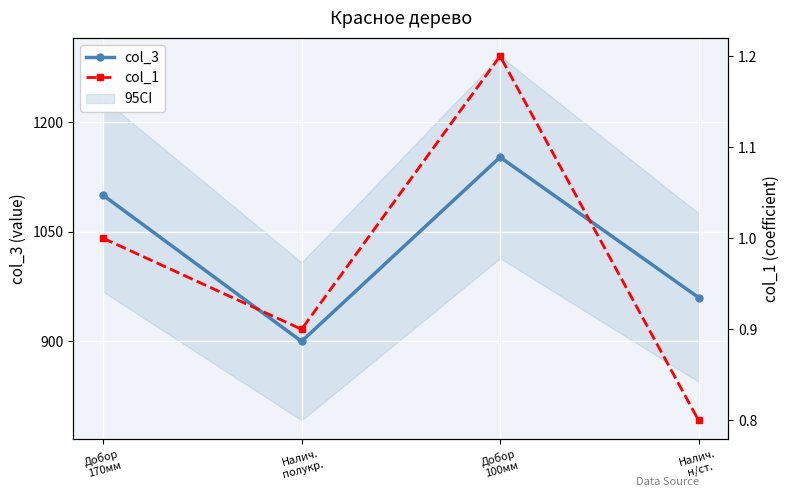

What is the approximate value of col_3 at Налич.
полукр.?

900.0